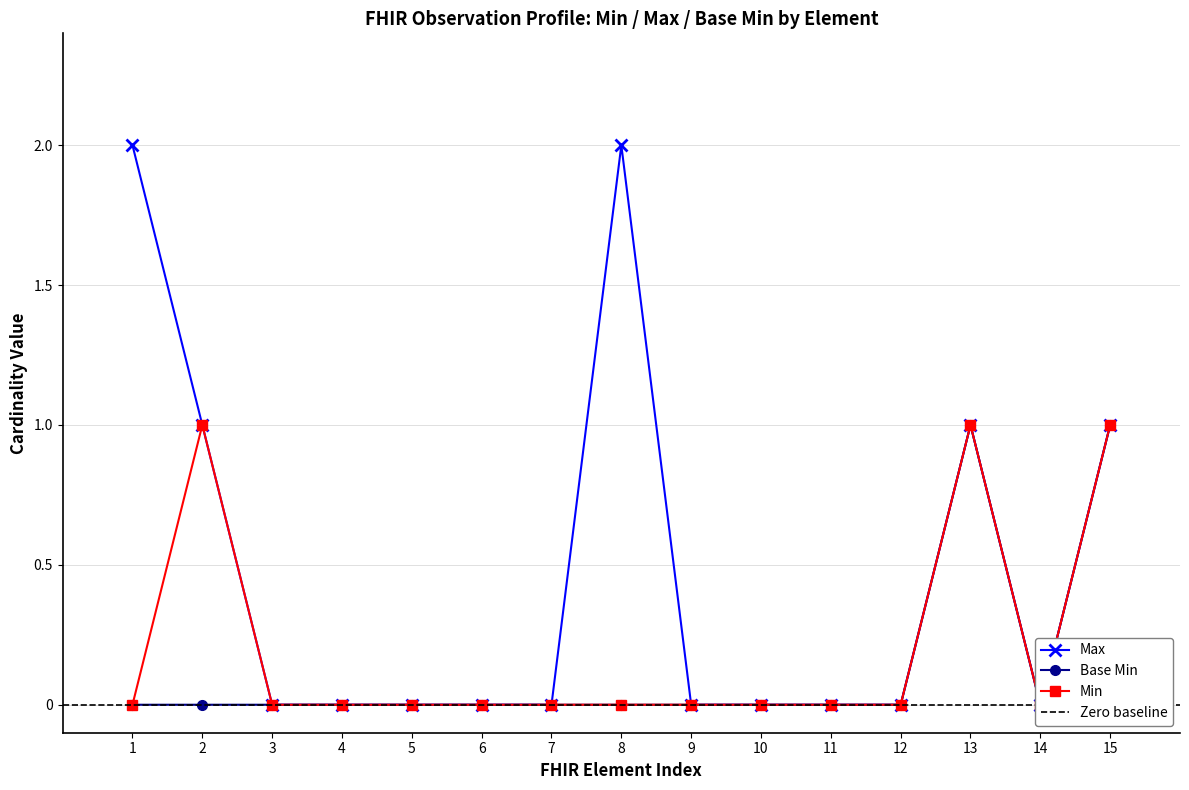

How many categories are shown in the chart?

15